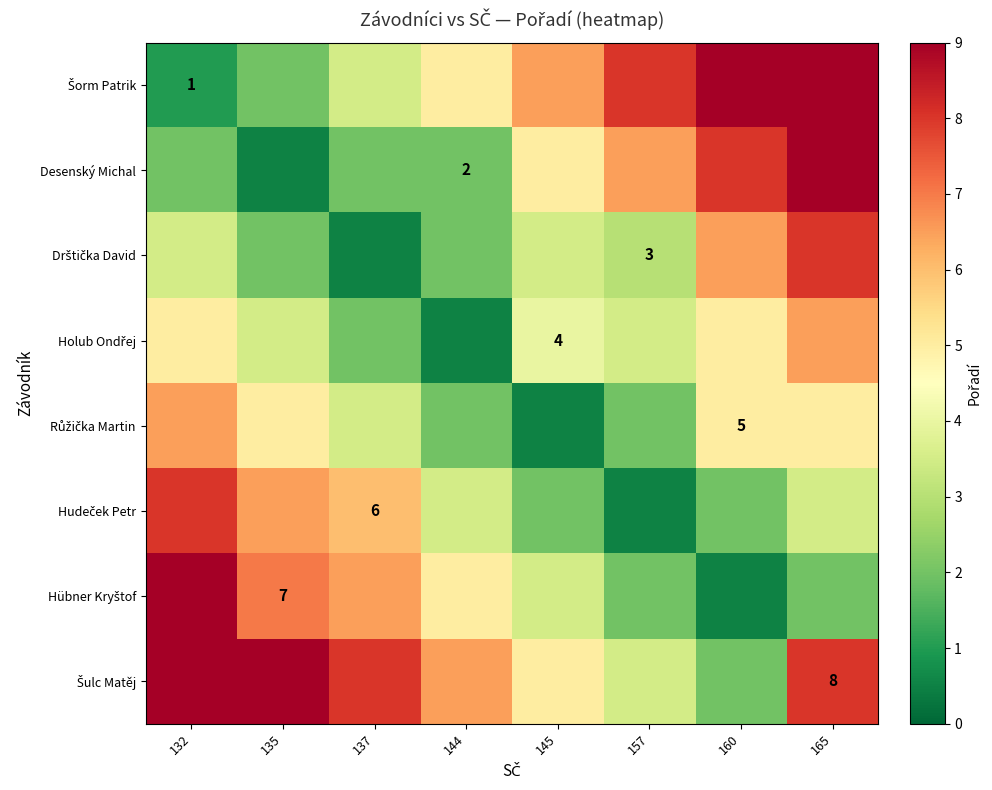

Count the Růžička Martin values in the range 2 to 5.

6